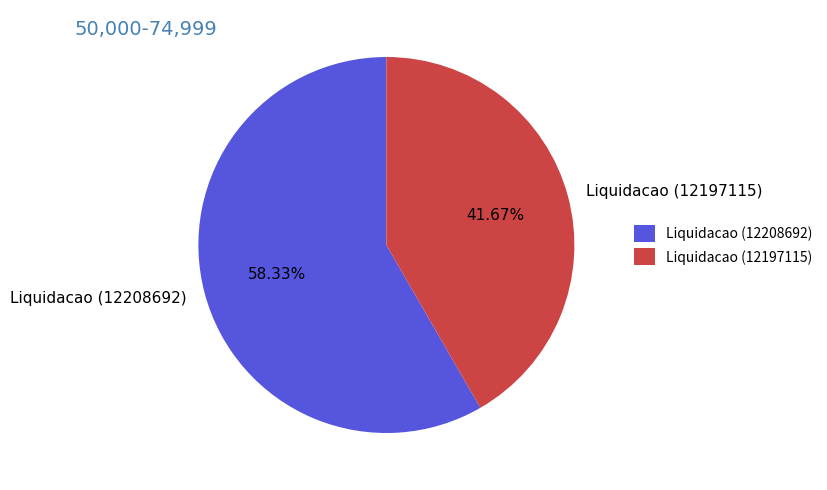

Which slice is the smallest?

Liquidacao (12197115)